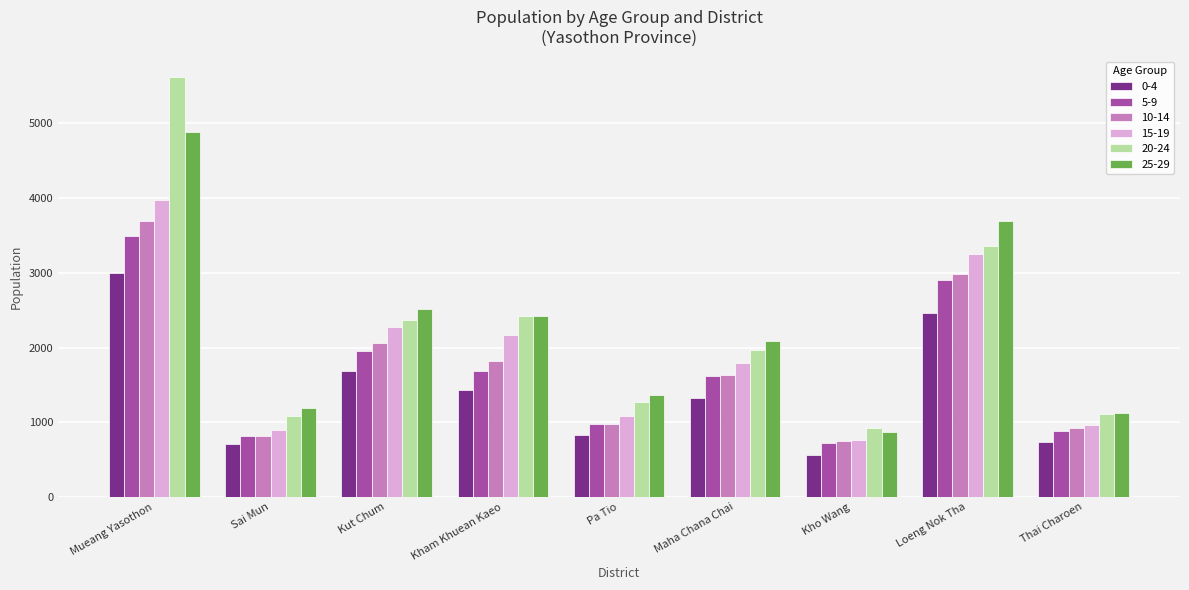

What position from the left is Sai Mun?

2